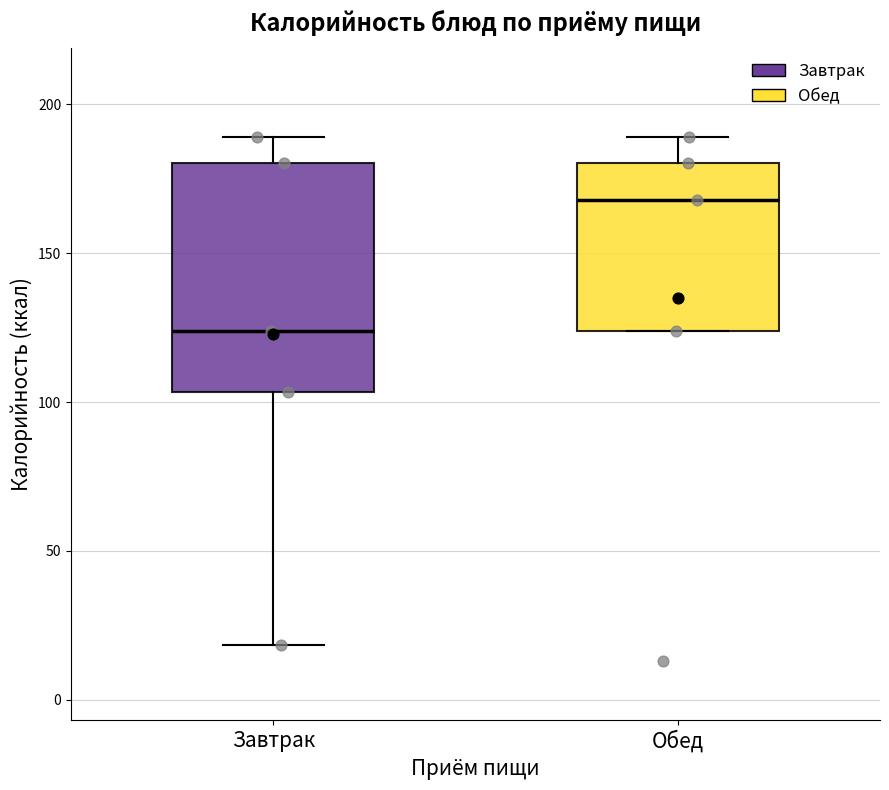

Reading left to right, transcribe this box plot: for each box, give where its median line is, the range the box spans, and where its two whiskers end, as read against the y-axis. The values are not printed on the chart, so give them approximately, as read against the axis.

Завтрак: median 125, box 105 to 180, whiskers 20 to 190
Обед: median 170, box 125 to 180, whiskers 125 to 190